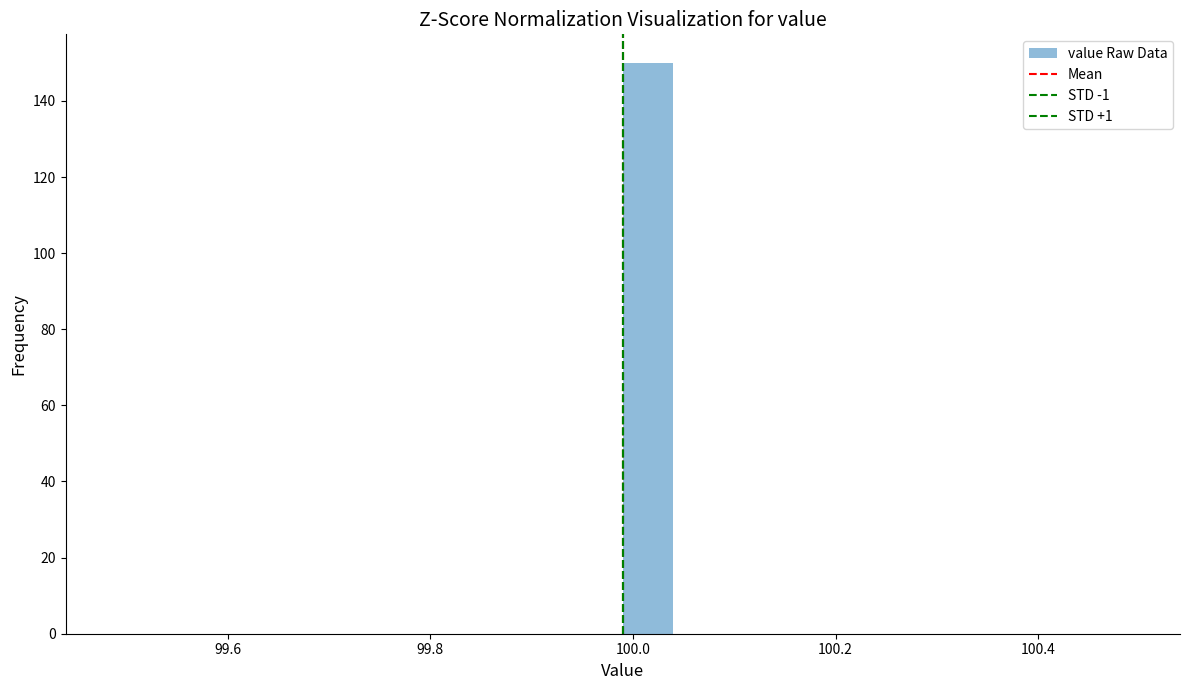

Around what value on the x-axis is the tallest bar? Give the approximate position of its centre, as read against the axis.

100.02